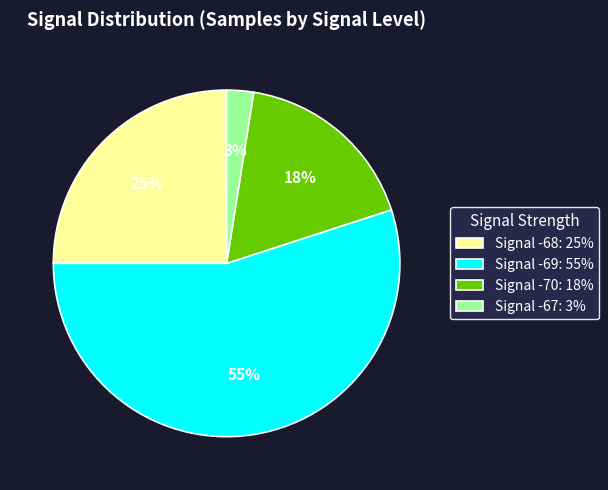

What percentage is the Signal -68: 25% slice, to the nearest percent?

25%